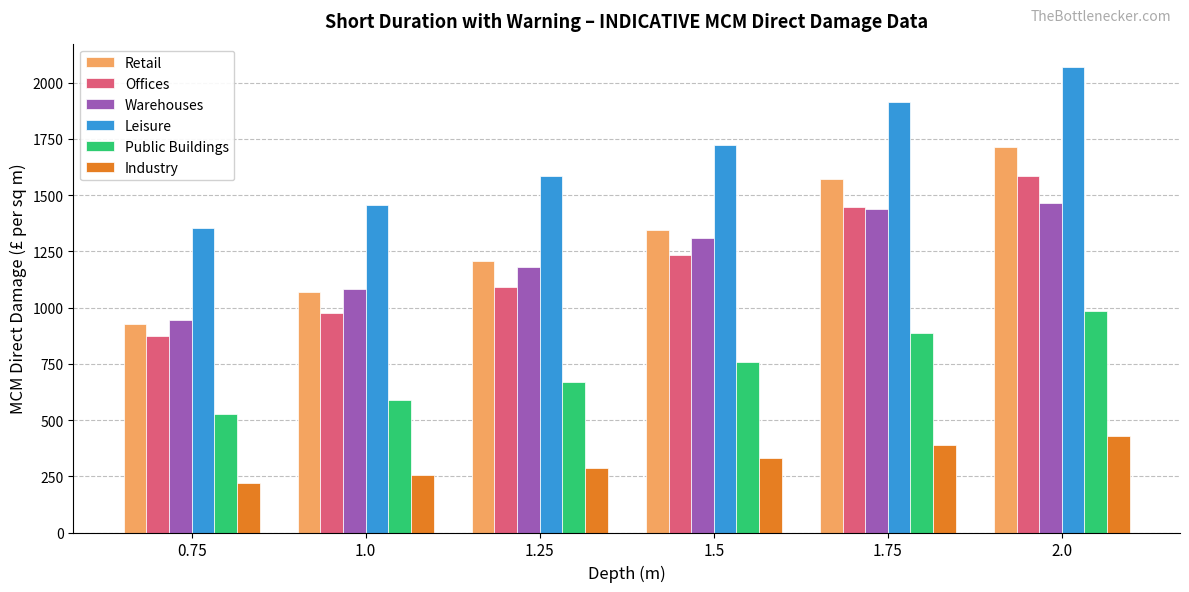

Read the Warehouses value at 1.75, to the nearest 100.

1400